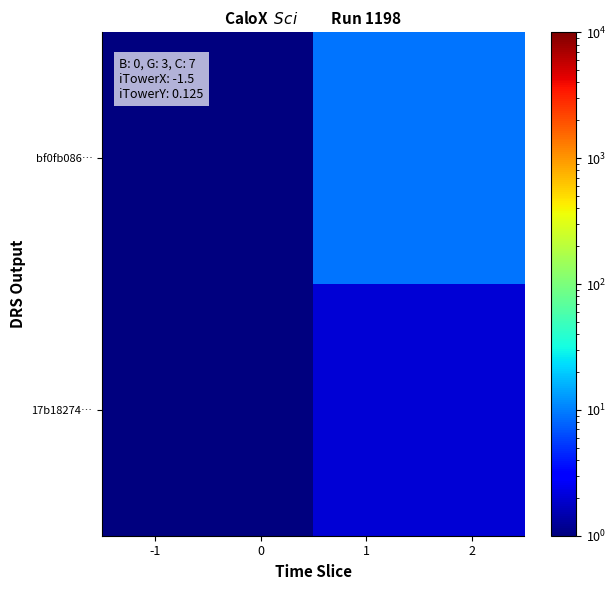

List the series in order of their peak value, highest first.

bf0fb086…, 17b18274…